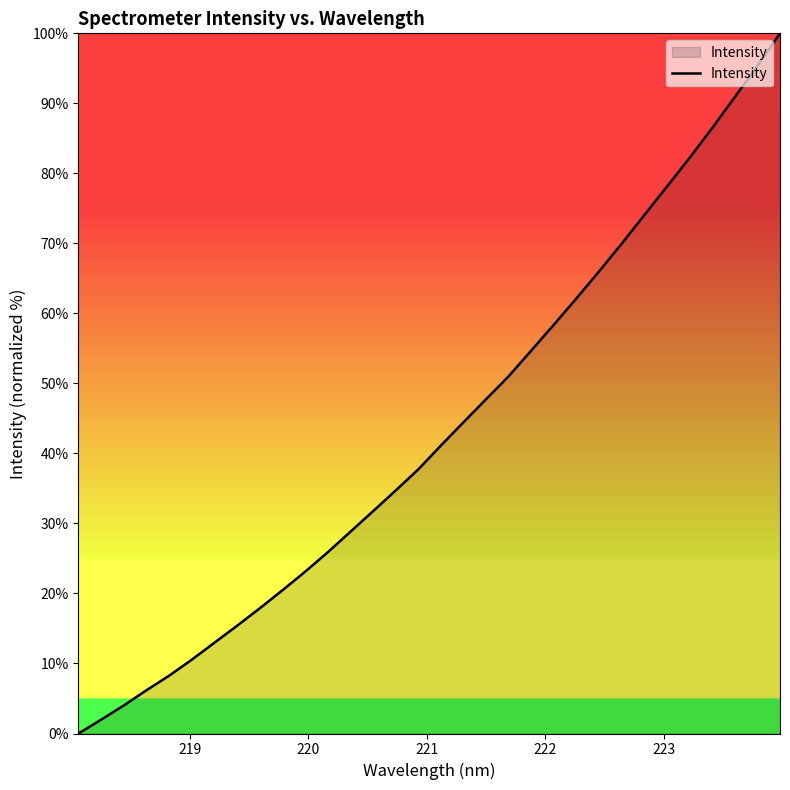

What is the difference between the maximum and minimum values?

100.0